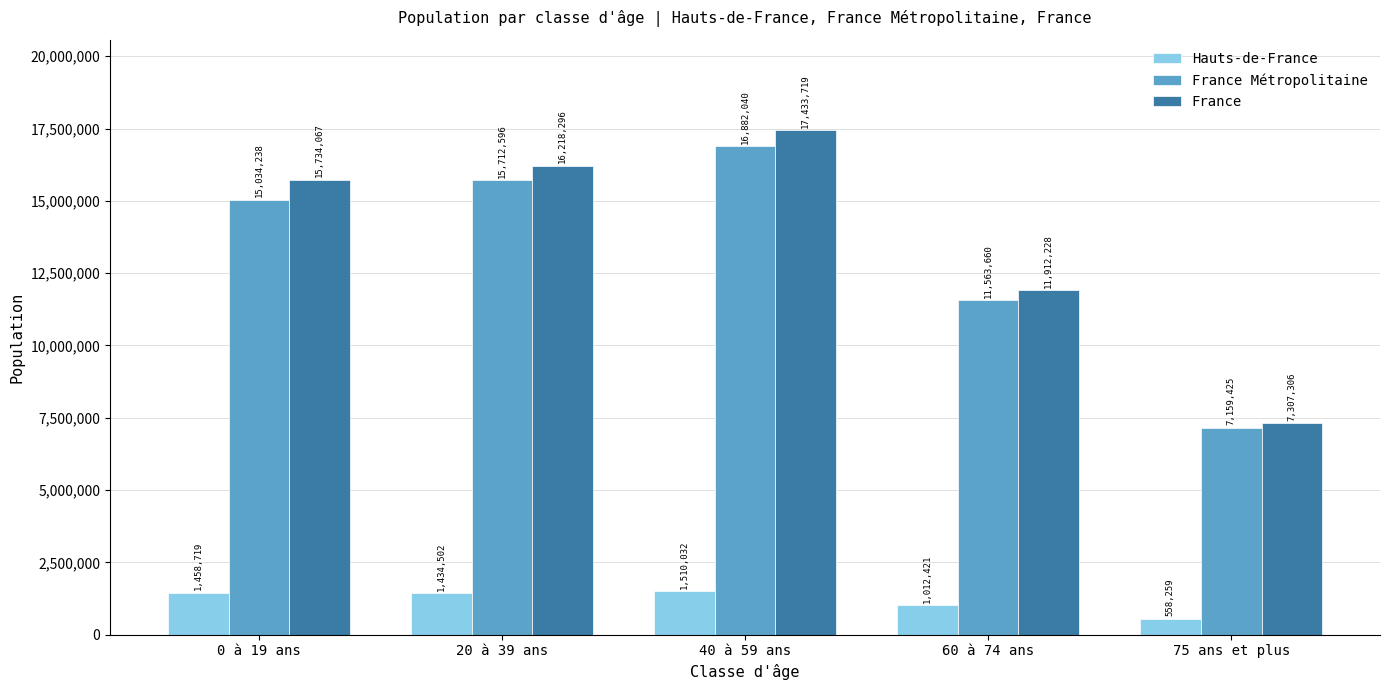

Read the France Métropolitaine value at 40 à 59 ans, to the nearest 50.

16882050